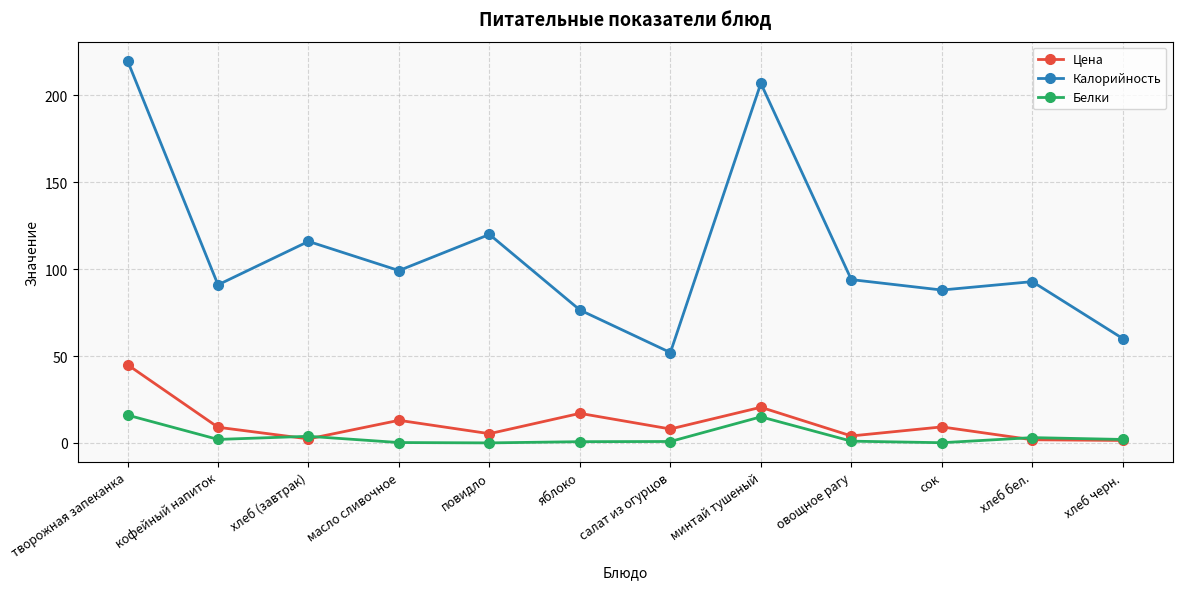

The Цена series shows 62.3 at творожная запеканка. True or false?

False